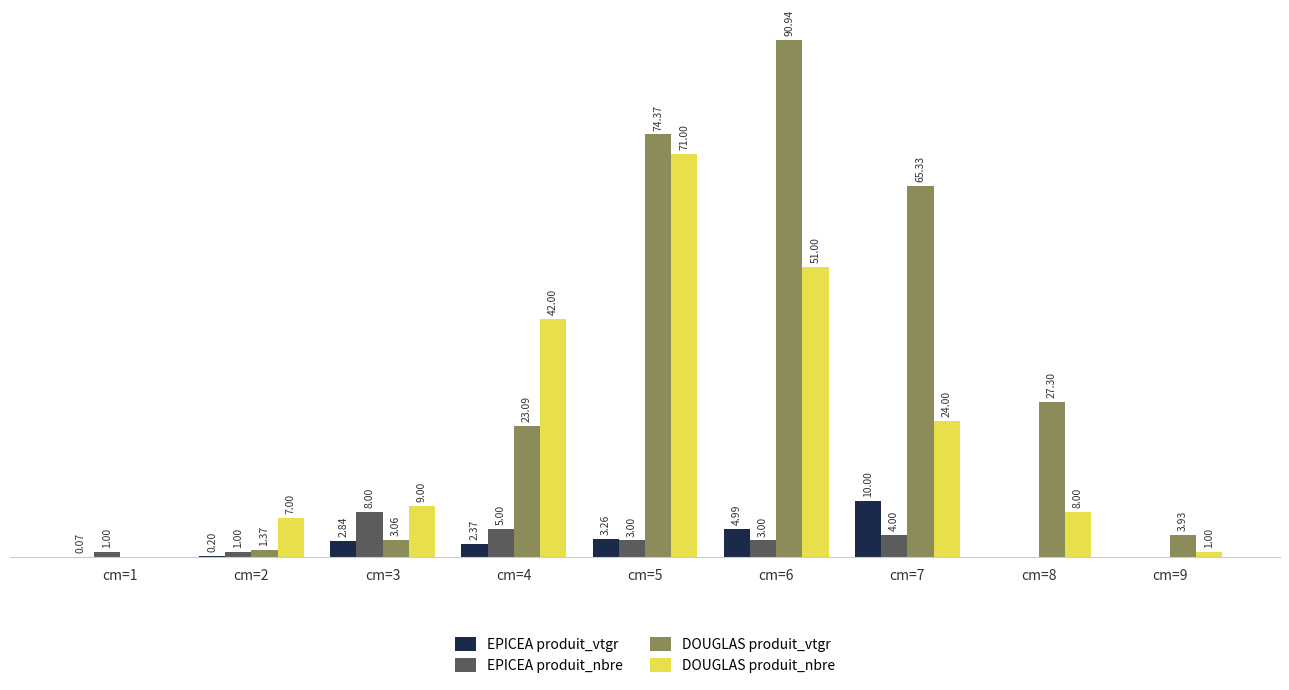

Between cm=1 and cm=9, which series saw the biggest shift?

DOUGLAS produit_vtgr